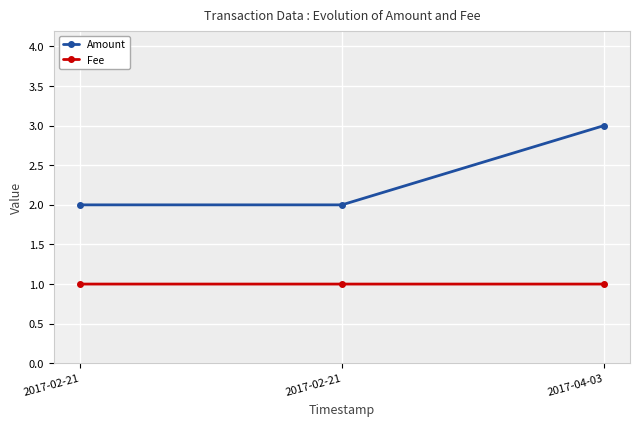

What is the value of the Fee point at the 3rd from the left?

1.0